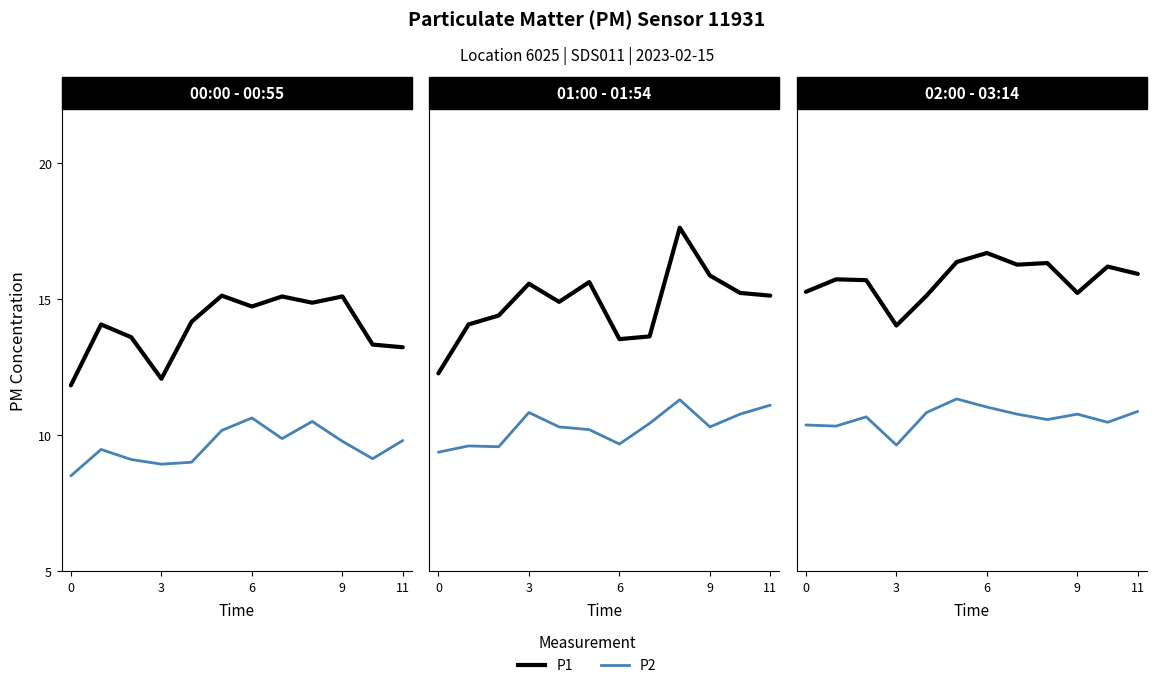

List the series in order of their peak value, lowest first.

P2, P1